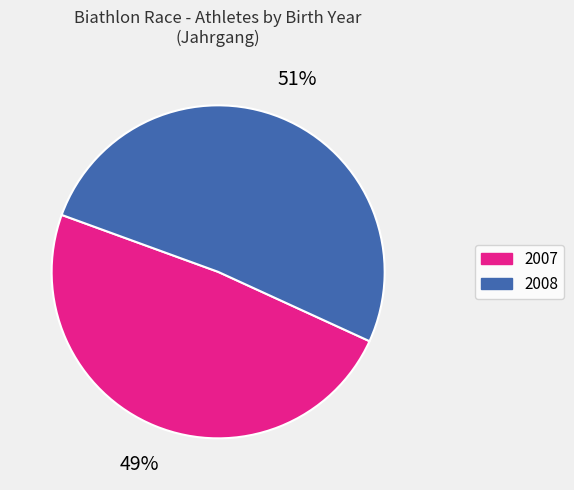

What is the majority slice?

2008